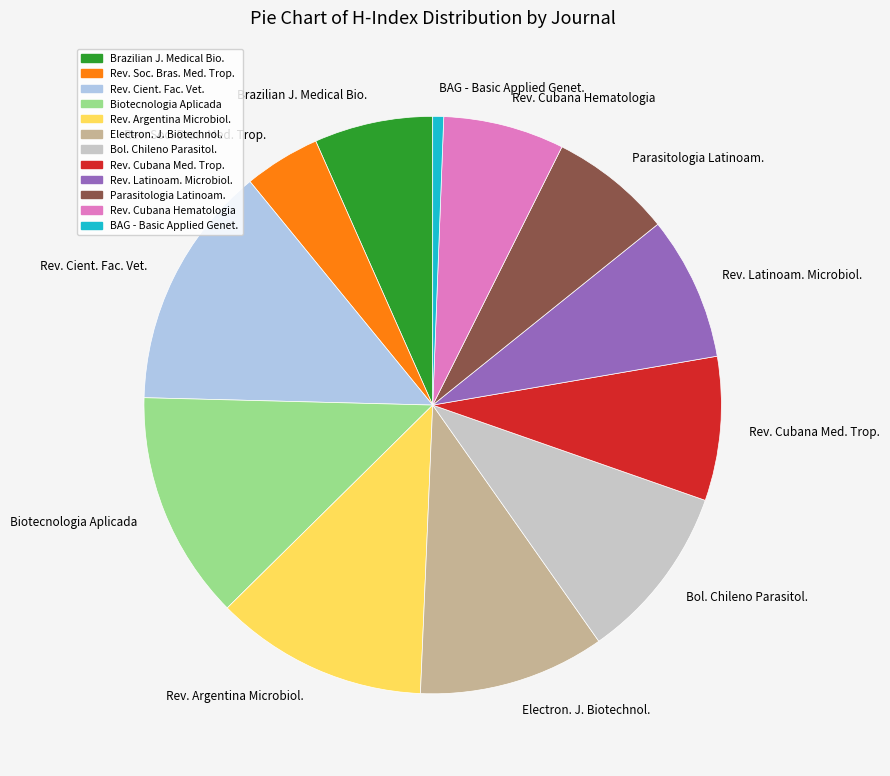

Is it true that Rev. Cubana Med. Trop. is 1% of the pie?

False